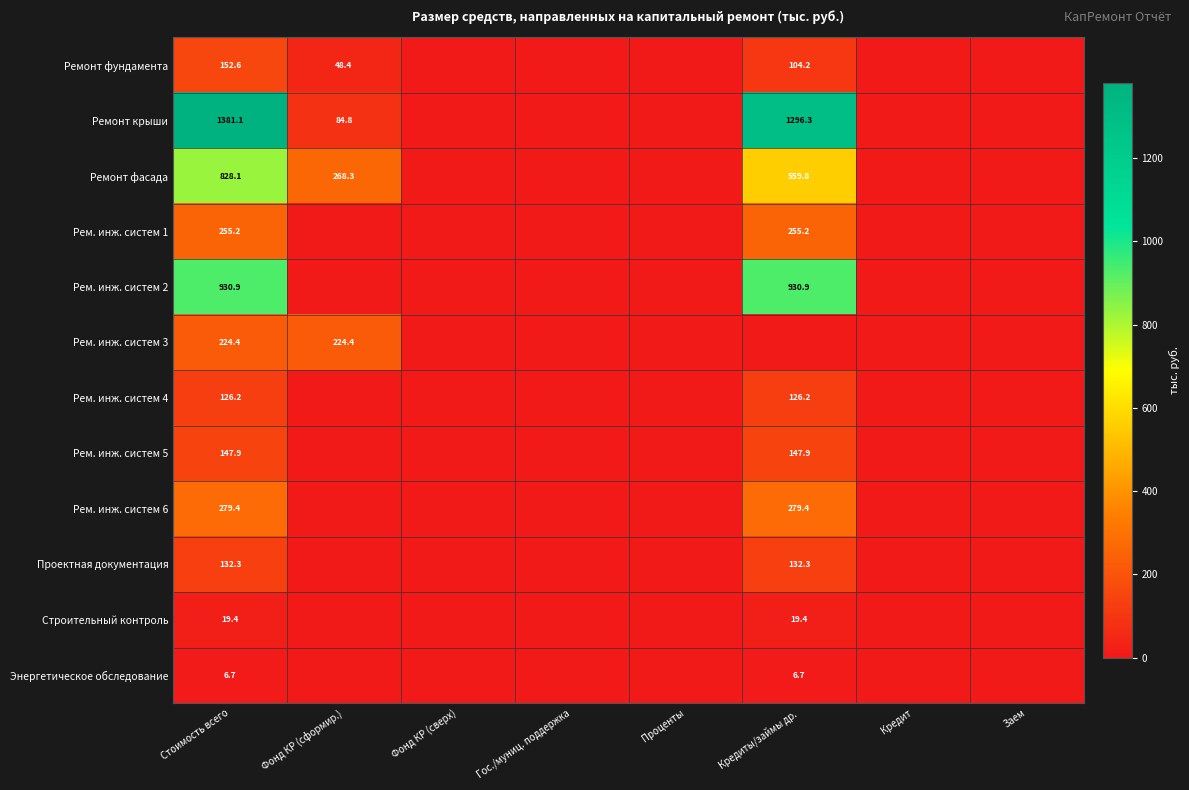

The value of Рем. инж. систем 6 at Кредит is -106.2. True or false?

False